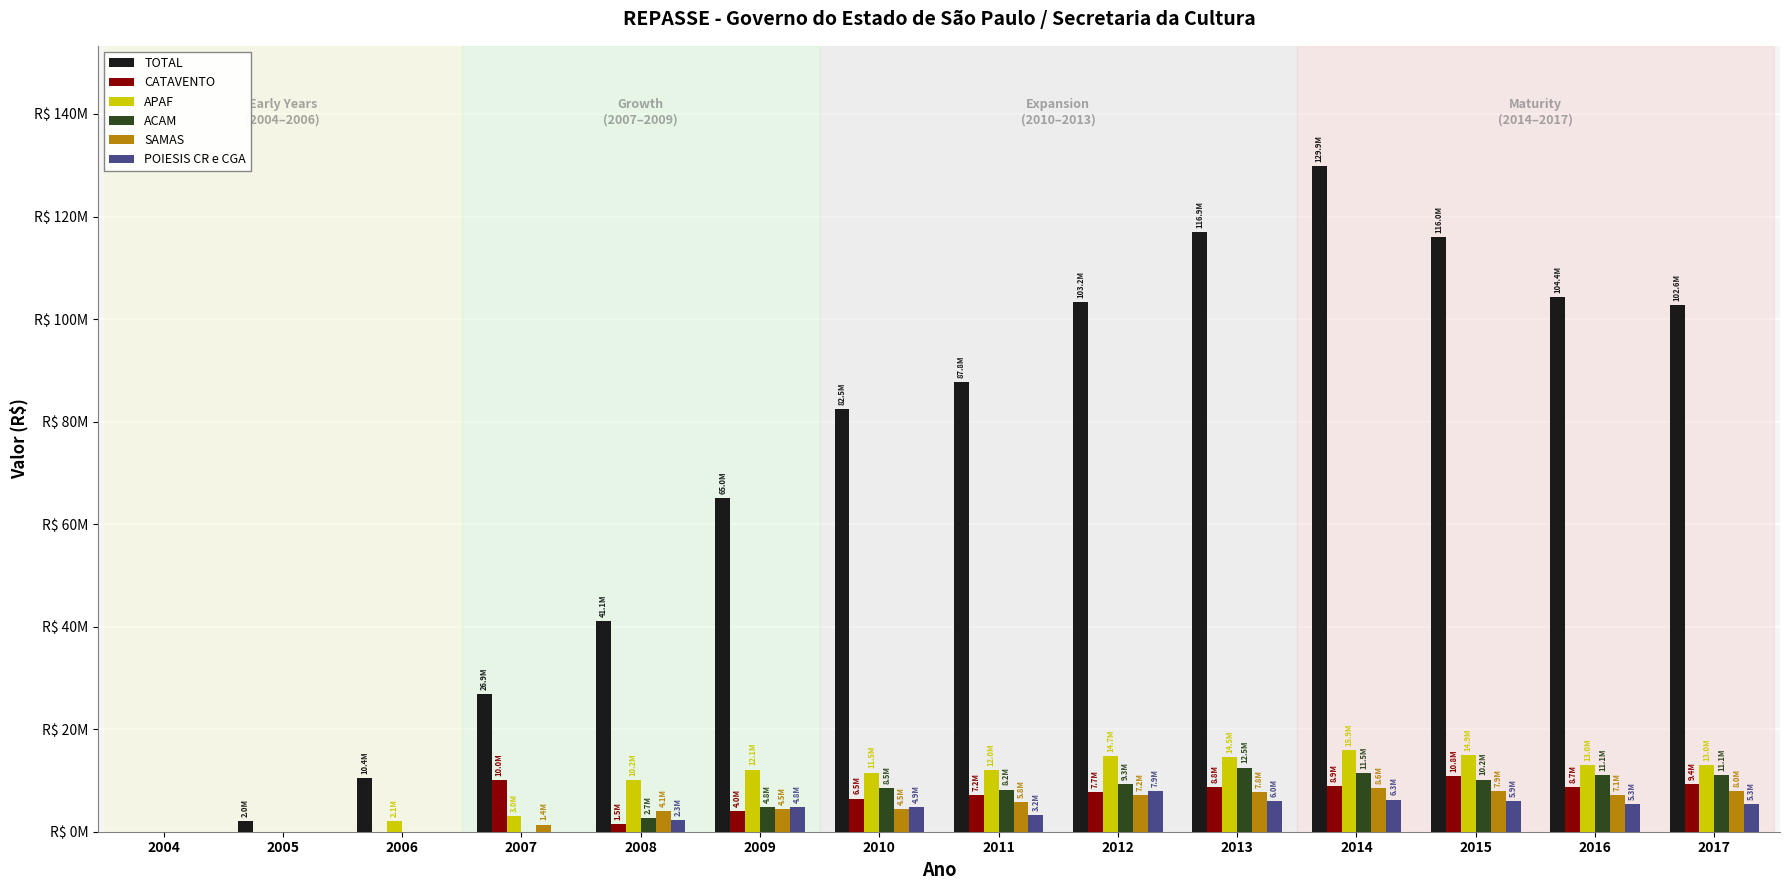

Are the bars horizontal?

No